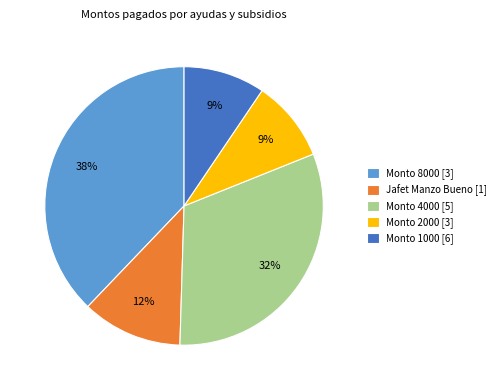

Is it true that Monto 8000 [3] is 38% of the pie?

True